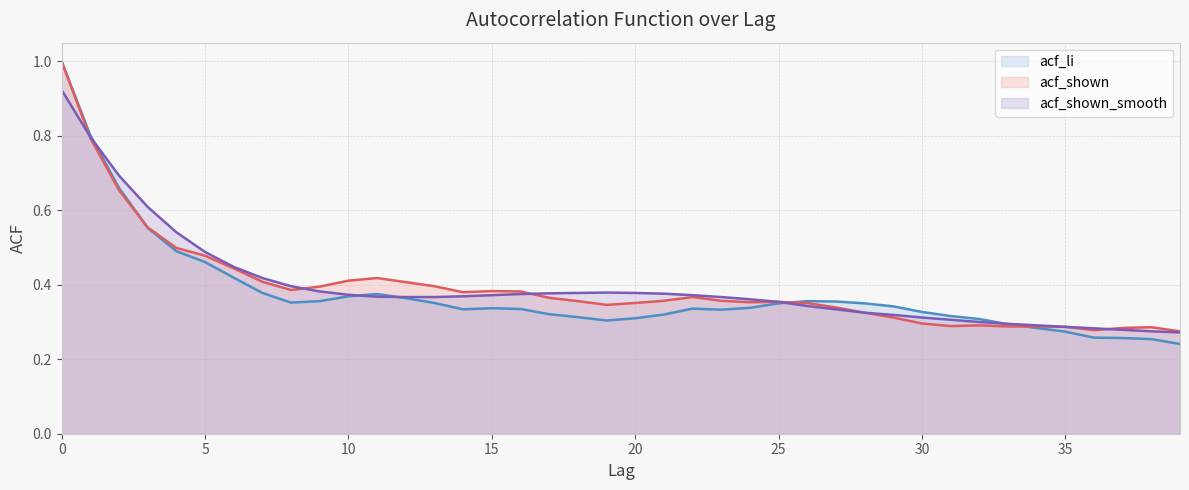

How many times do acf_li and acf_shown_smooth cross each other?

5